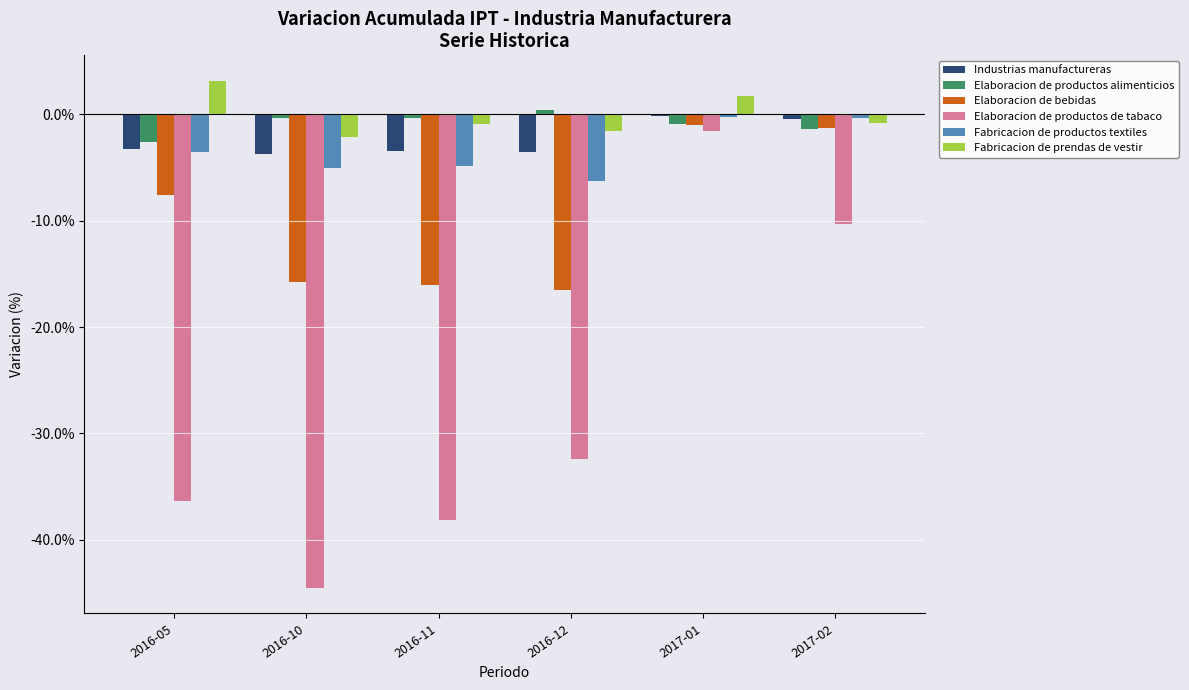

Is it true that Elaboracion de bebidas equals -5.2 at 2016-05?

False